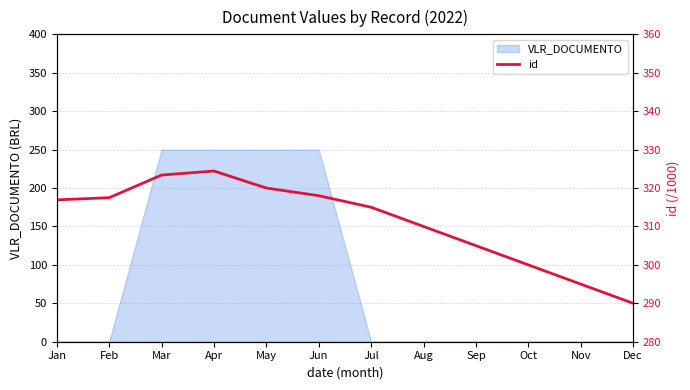

Where is the data nearest to the value 307?

Sep